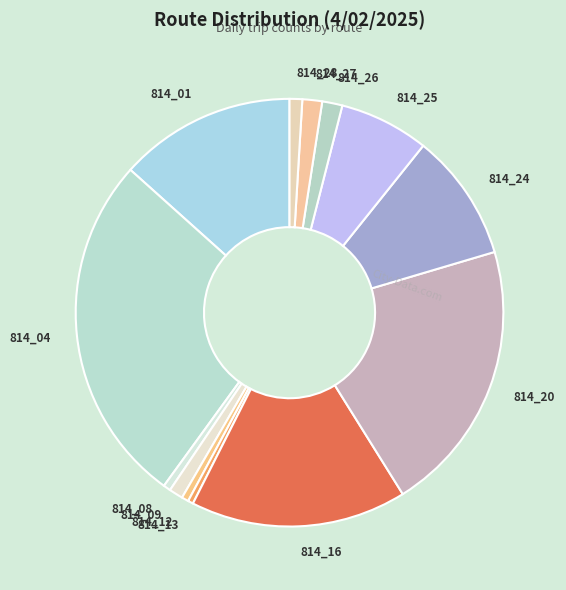

The 814_28 slice represents 11% of the pie. True or false?

False